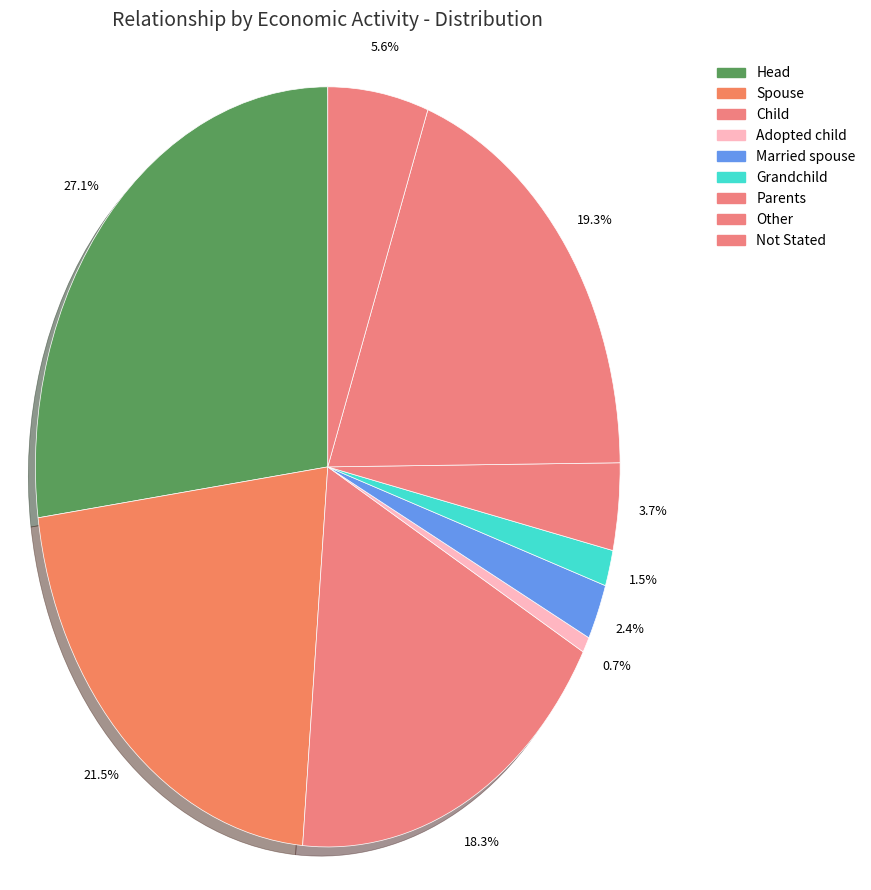

Count the number of slices in the pie.

9